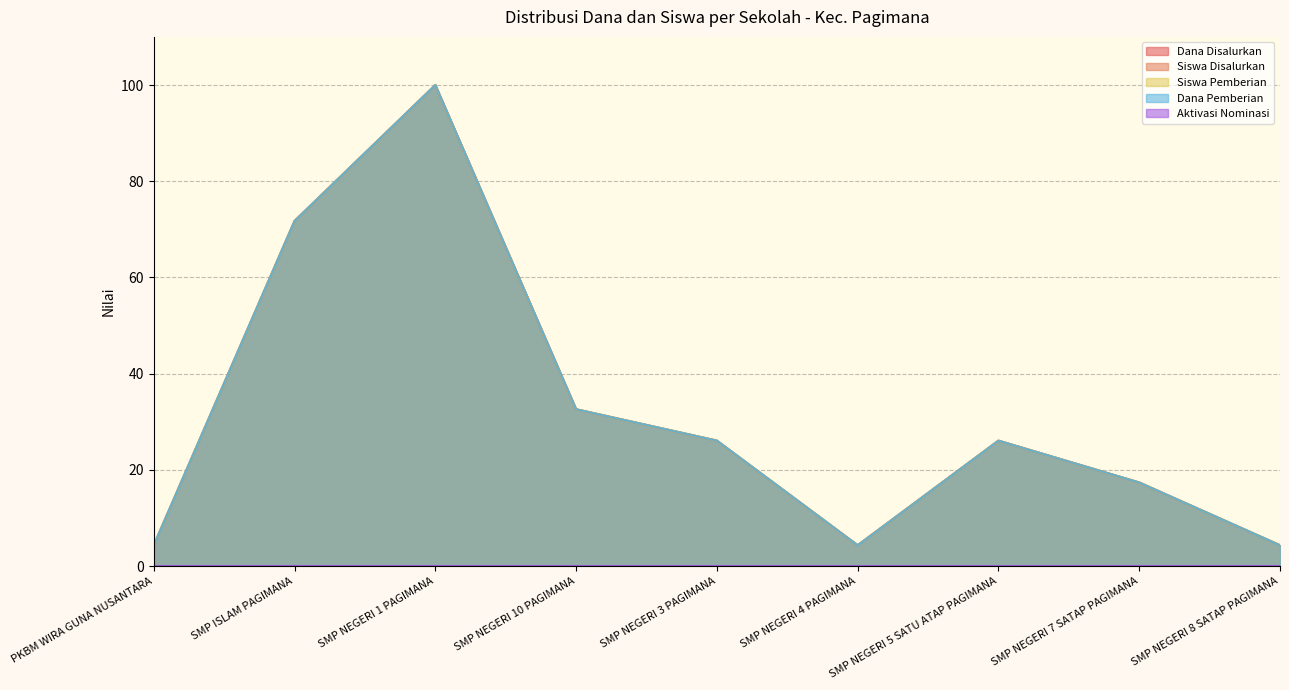

Is the value of Dana Disalurkan at SMP NEGERI 5 SATU ATAP PAGIMANA greater than the value of Siswa Pemberian at SMP NEGERI 3 PAGIMANA?

No